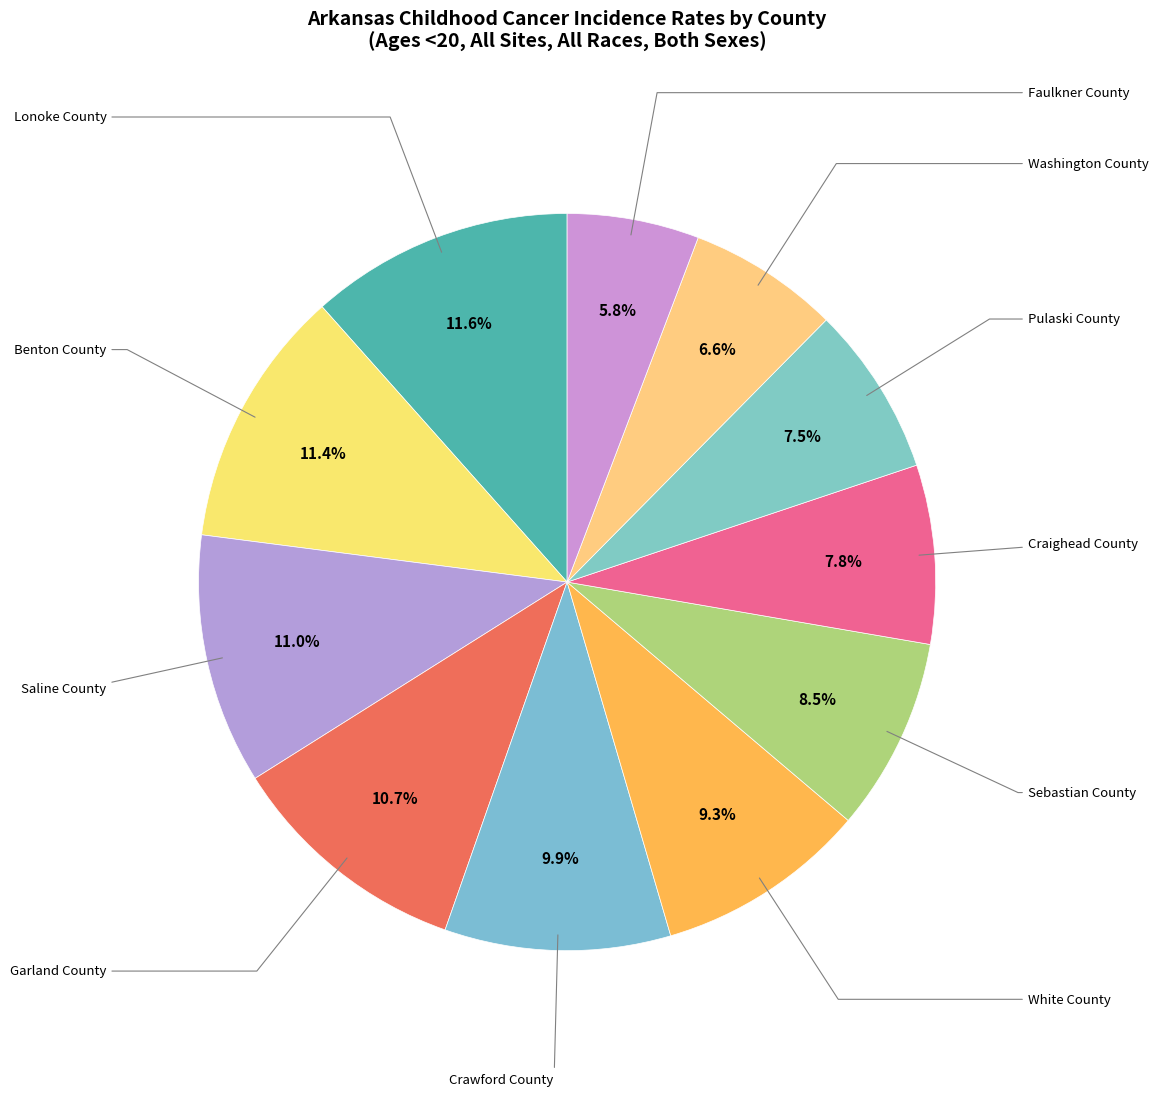

To the nearest percent, what percentage of the pie is Craighead County?

8%